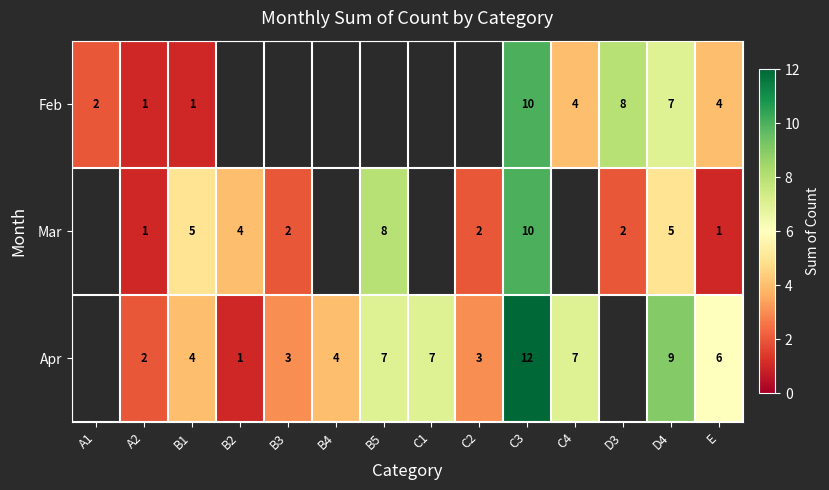

What is the sum of the Apr values at B2 and D4?

10